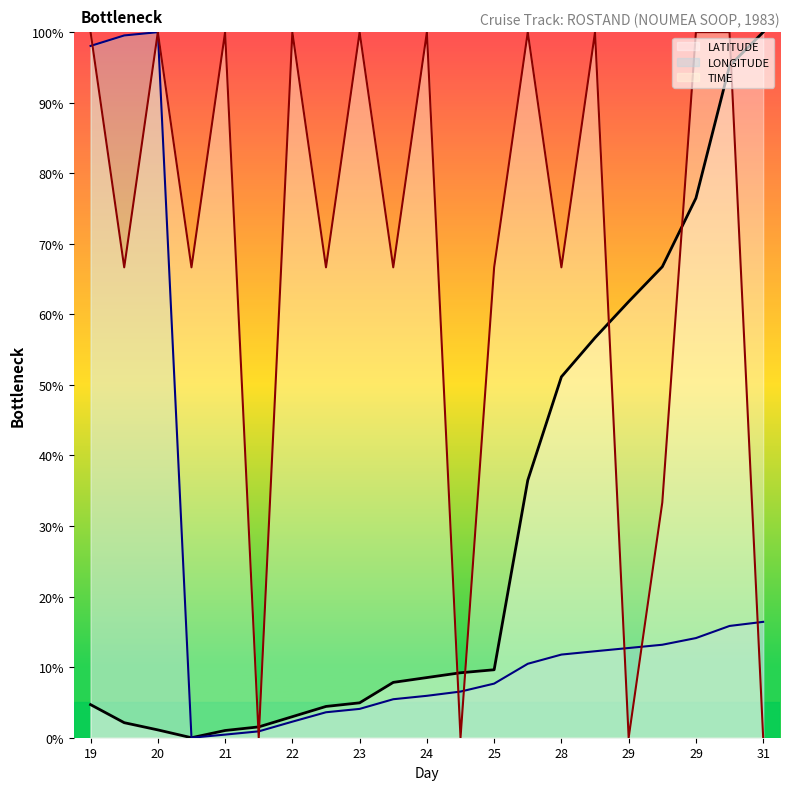

How many categories are shown in the chart?

21